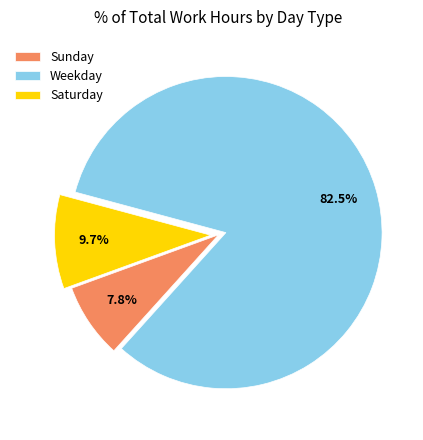

Count the number of slices in the pie.

3